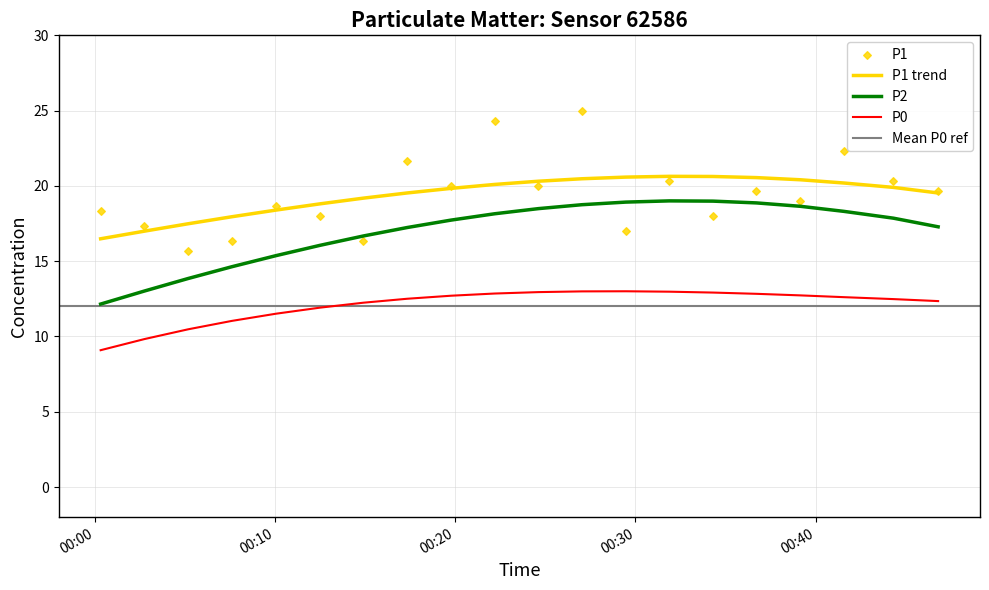

What is the lowest value of the P2 series?

12.2